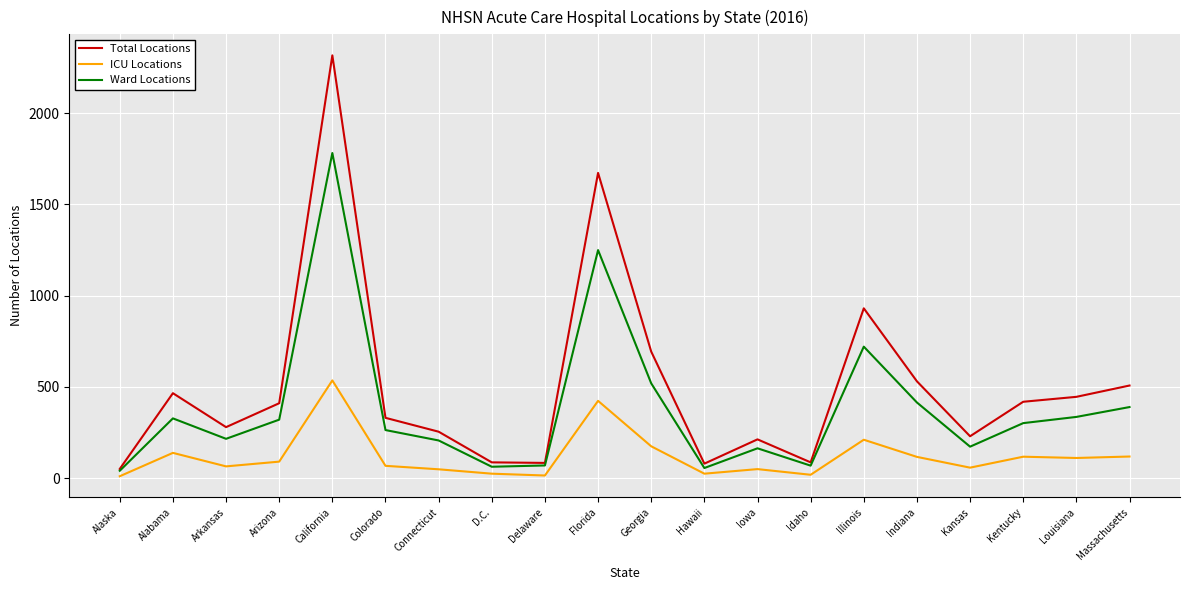

What is the lowest value of the Ward Locations series?

40